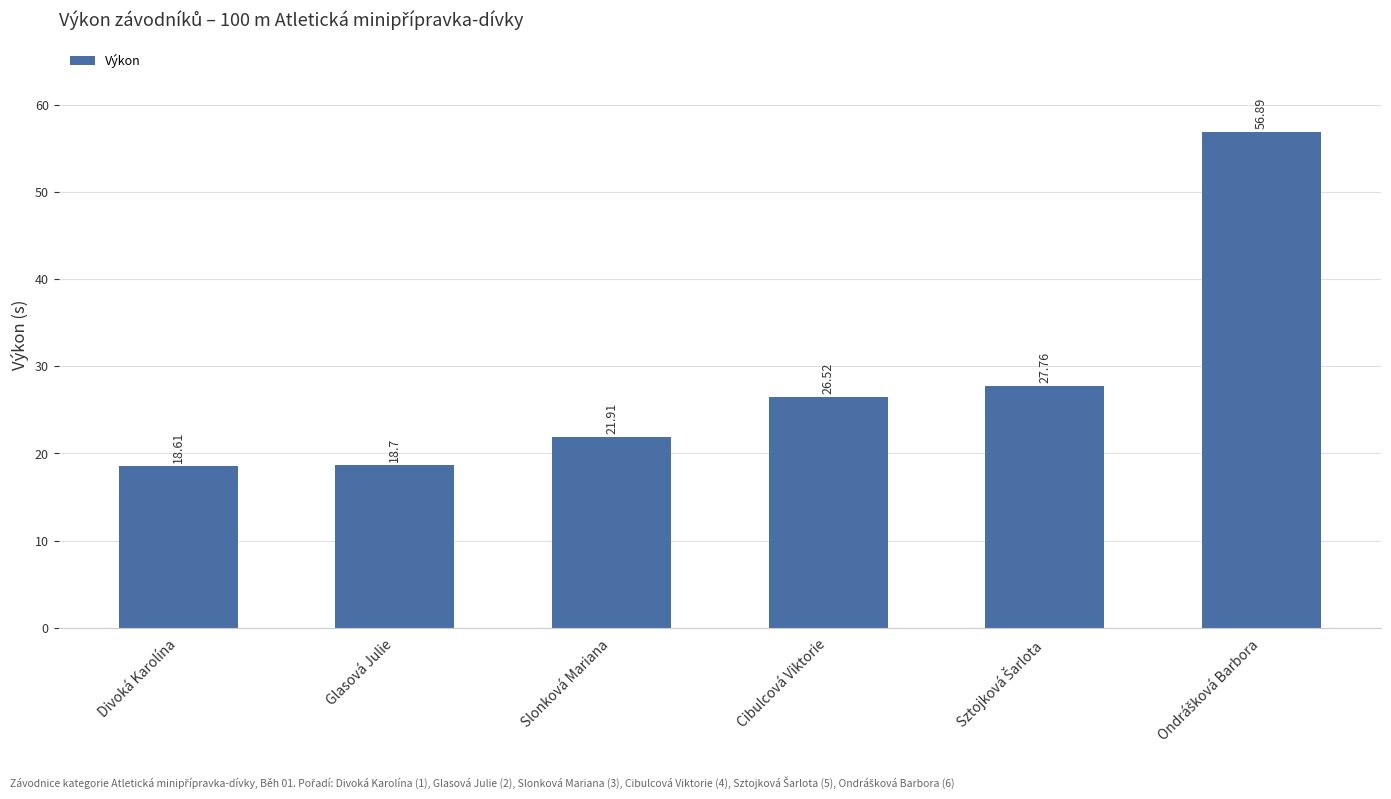

How many data points are less than 26?

3